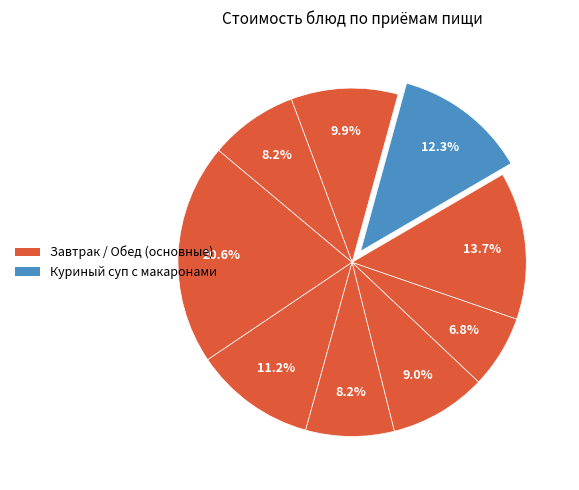

Count the number of slices in the pie.

9